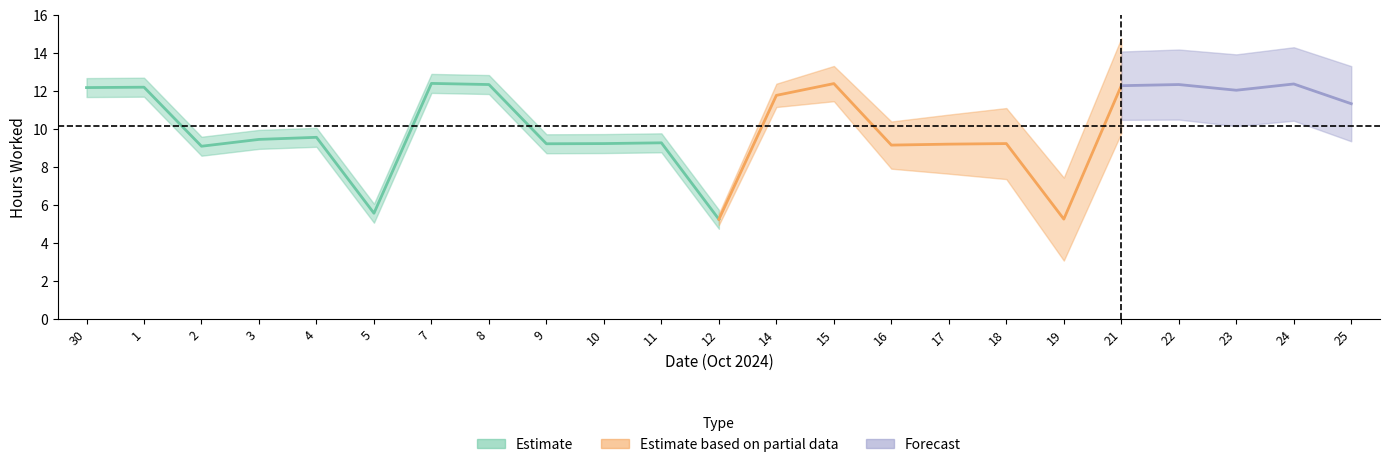

What is the change in value from 30 to 22?

+0.2